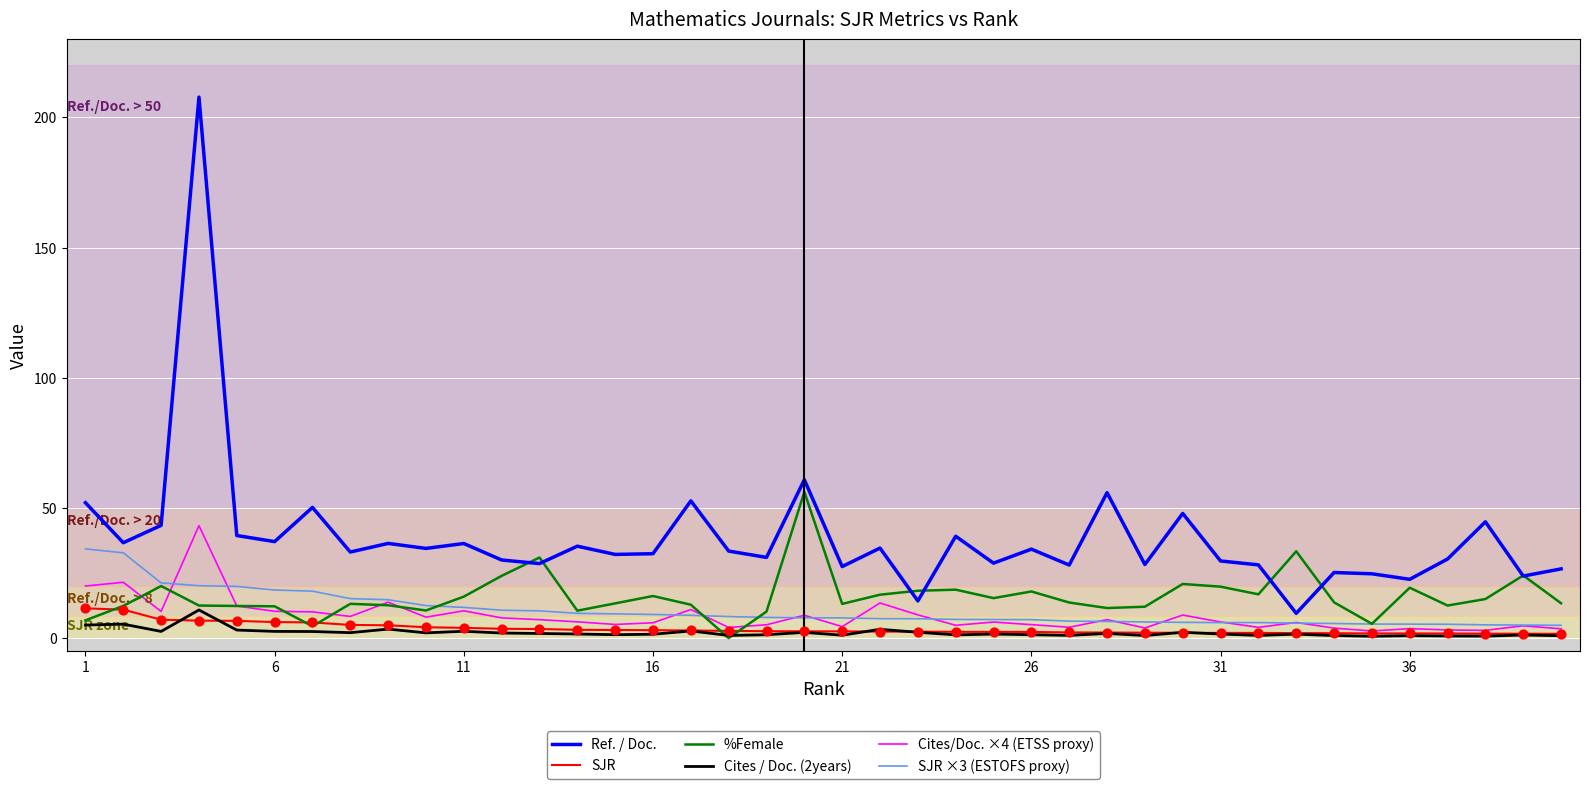

Which series has the widest spread of values?

Ref. / Doc.